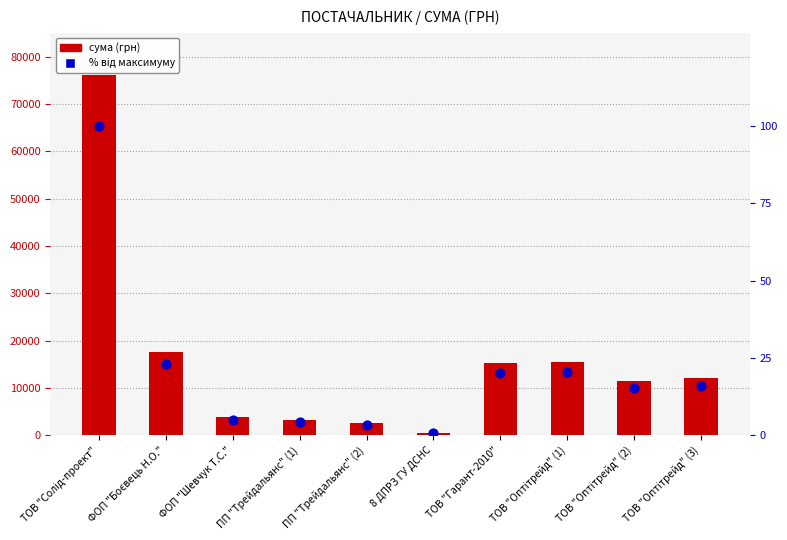

Which series has the largest total across all categories?

сума (грн)